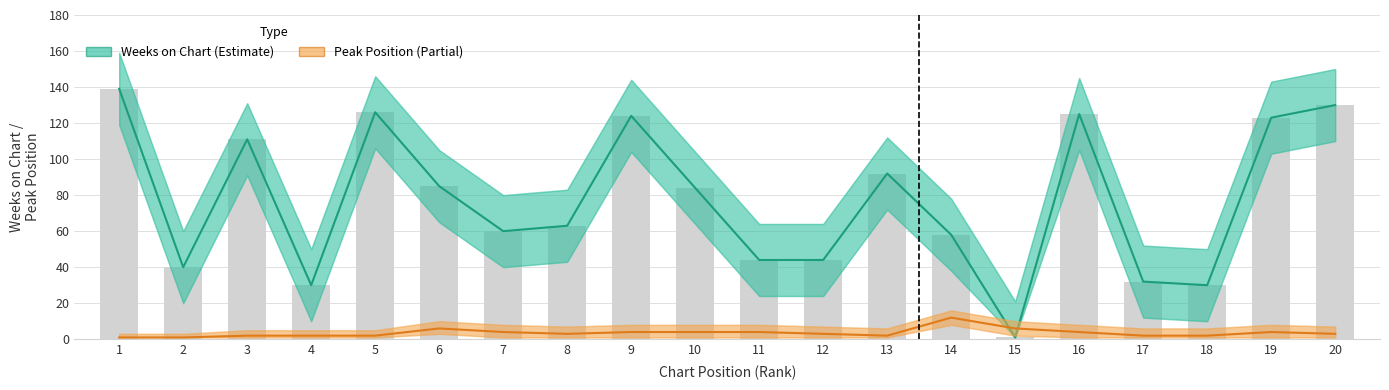

What are all the series names shown in the legend?

Weeks on Chart, Peak Position